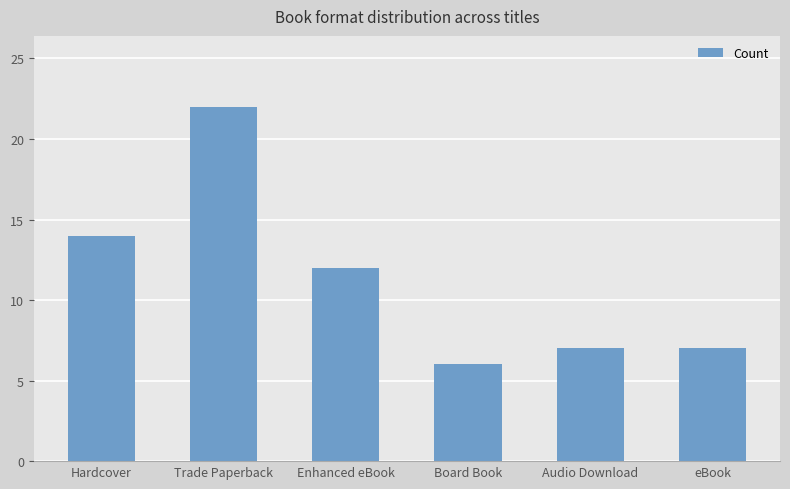

What is the change in value from Board Book to eBook?

+1